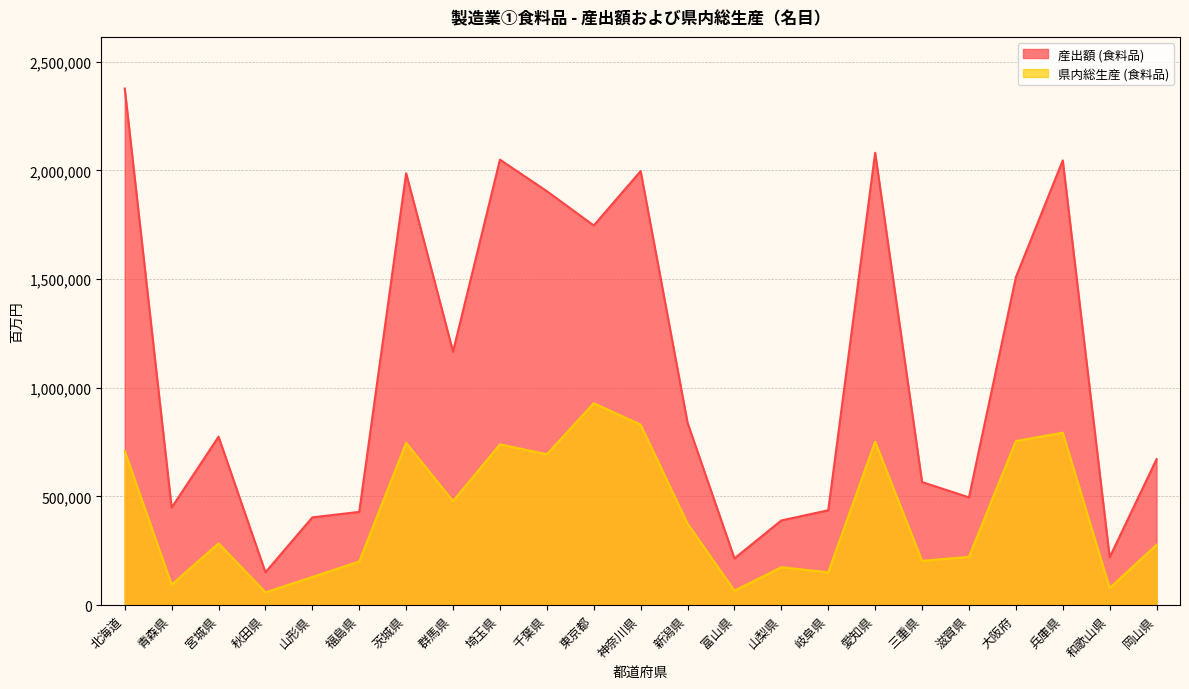

List the labels in order of 県内総生産 (食料品) value, smallest first.

秋田県, 富山県, 和歌山県, 青森県, 山形県, 岐阜県, 山梨県, 福島県, 三重県, 滋賀県, 岡山県, 宮城県, 新潟県, 群馬県, 千葉県, 北海道, 埼玉県, 茨城県, 愛知県, 大阪府, 兵庫県, 神奈川県, 東京都